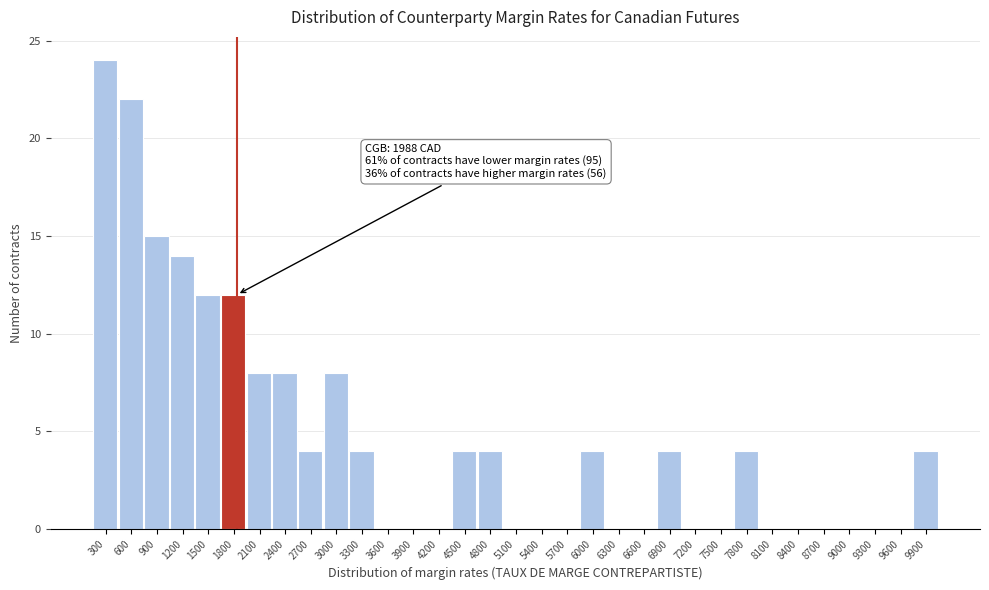

Is it true that the value at 3000 is 8?

True